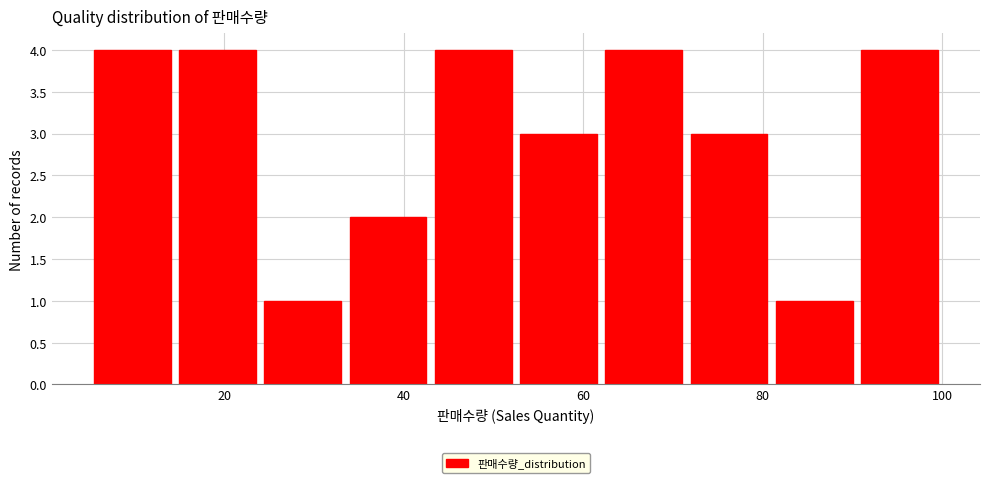

How tall is the bar that spans 81.0 to 90.5 on the x-axis? Neither the bar edges nor the heights are printed on the chart, so give them approximately, as read against the axes.

1